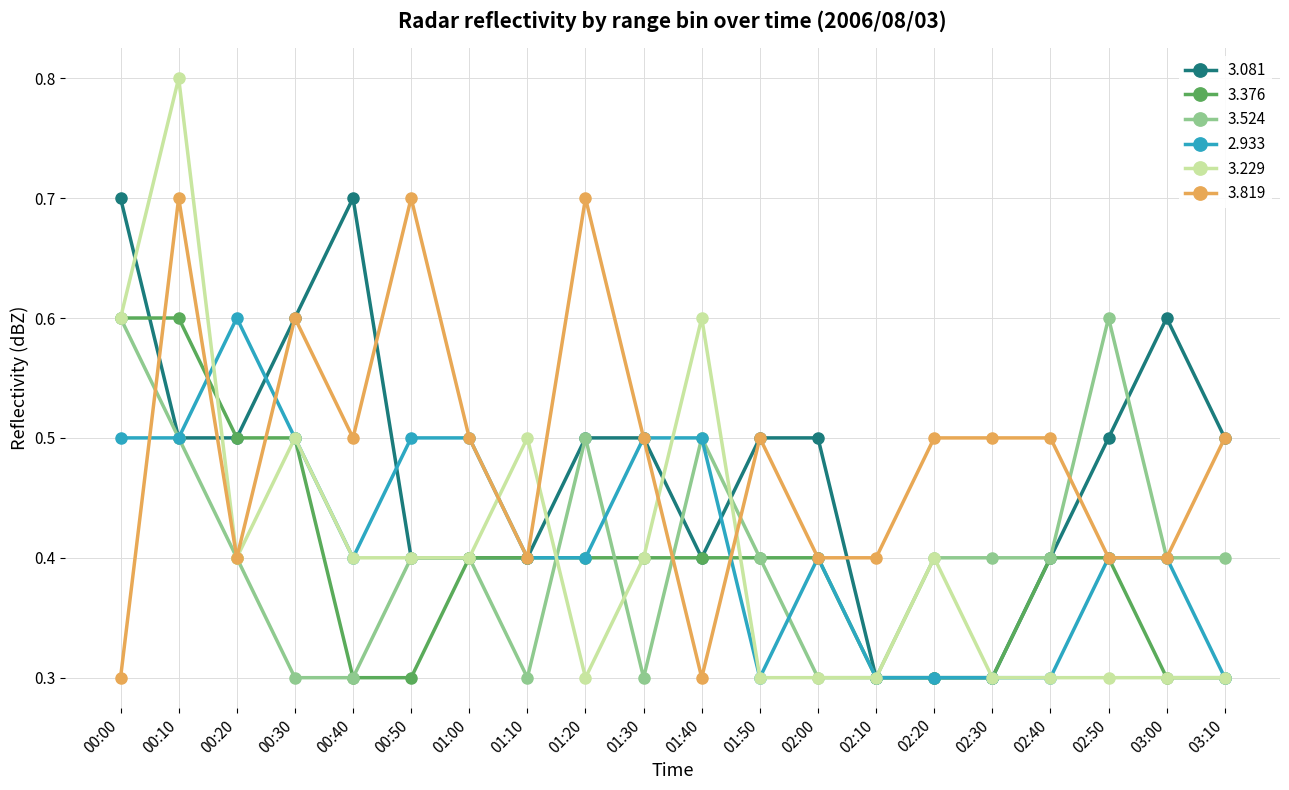

What are all the series names shown in the legend?

3.081, 3.376, 3.524, 2.933, 3.229, 3.819